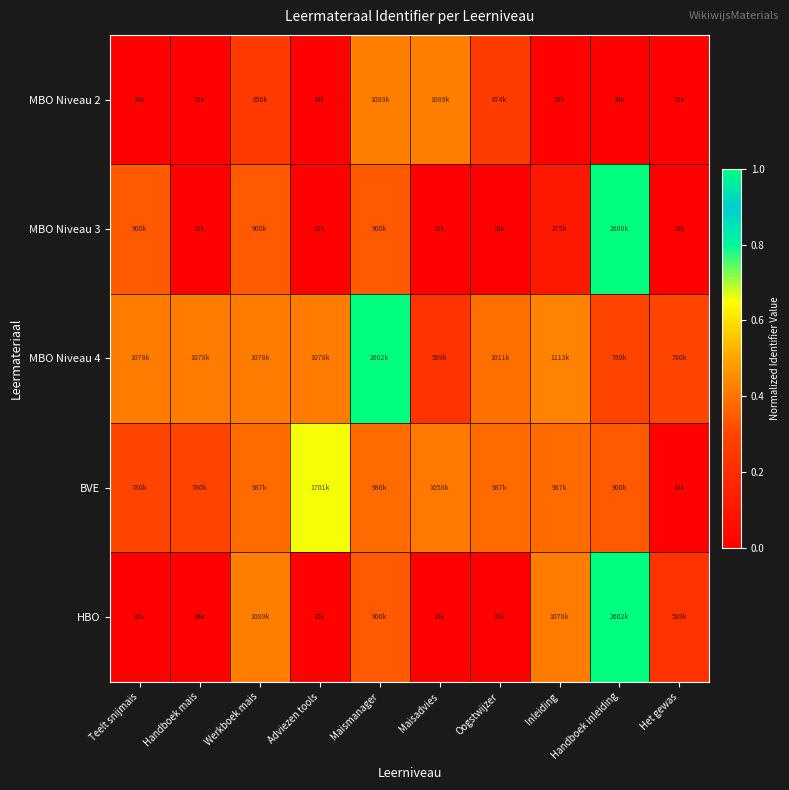

What is the total value across all series at Handboek inleiding?

2.7